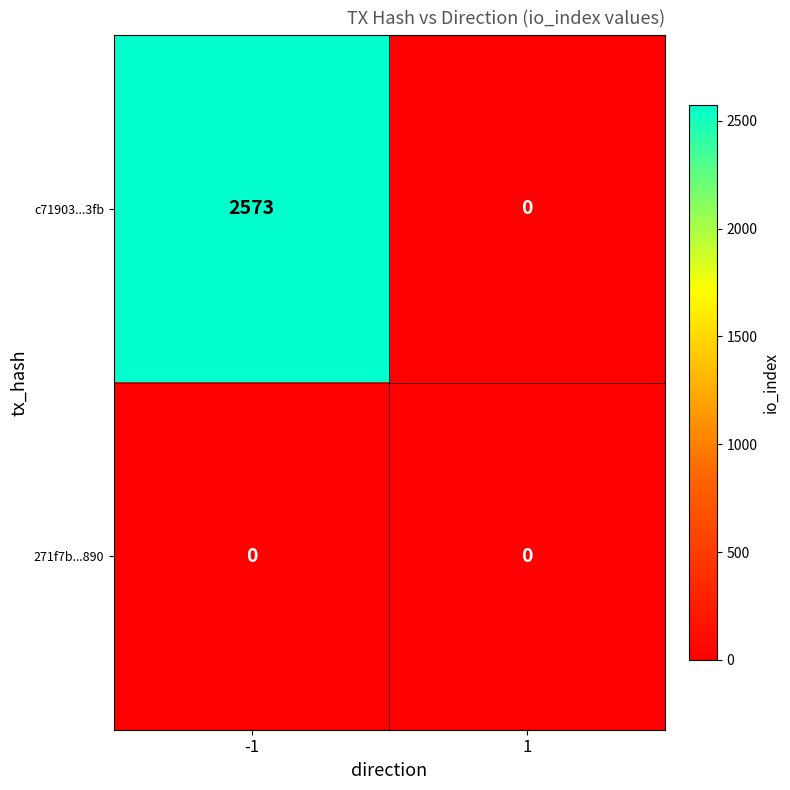

The c71903...3fb series shows 579 at -1. True or false?

False